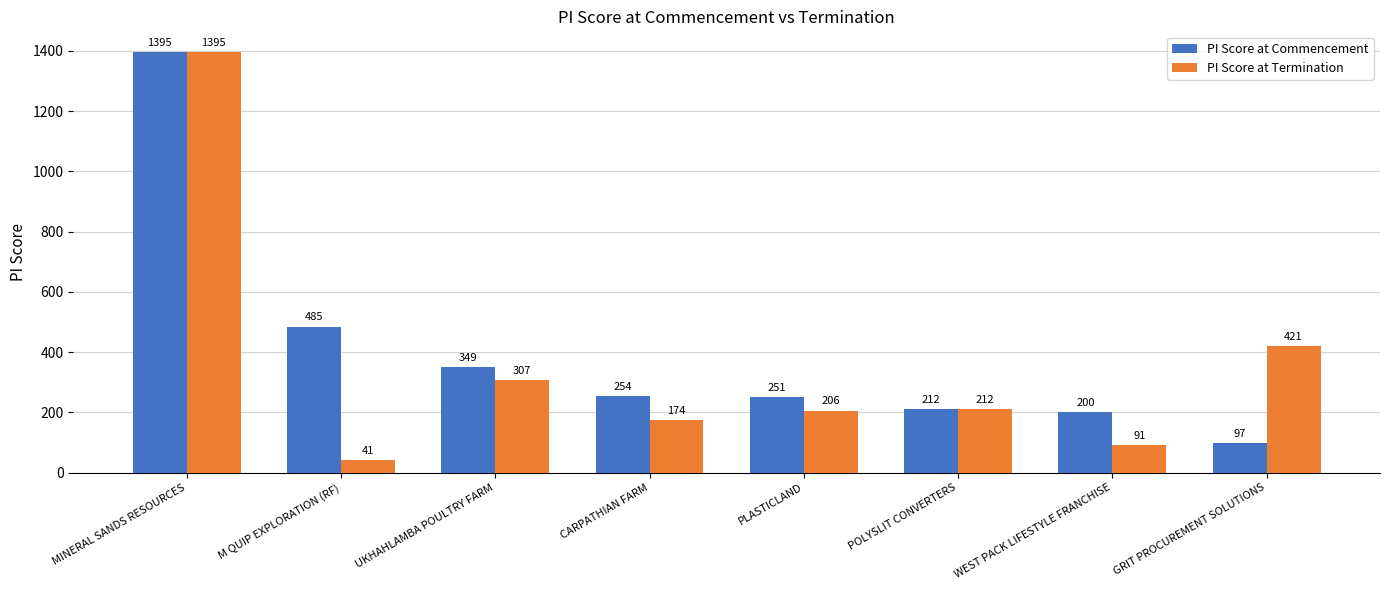

What is the difference between the maximum and minimum values in the PI Score at Termination series?

1354